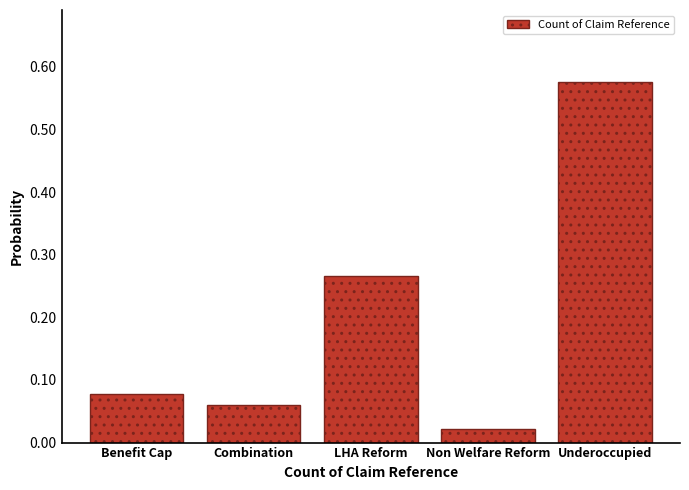

What is the sum of the values at Benefit Cap and Underoccupied?

0.7